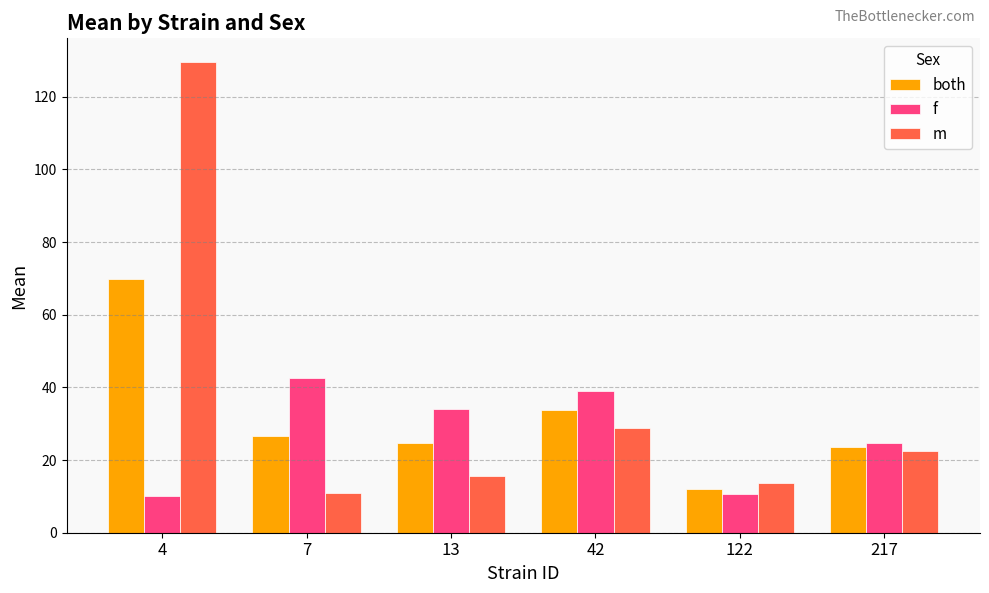

What is the sum of the f values at 7 and 13?

76.5